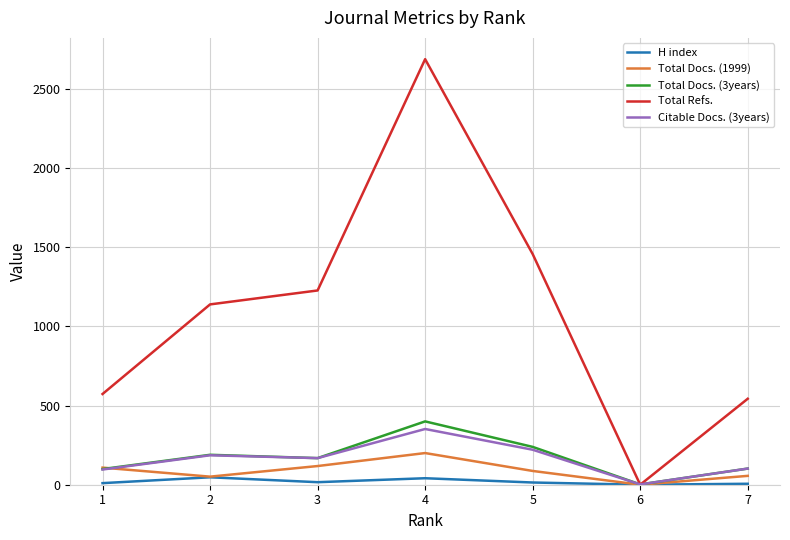

Does the chart have visible grid lines?

Yes